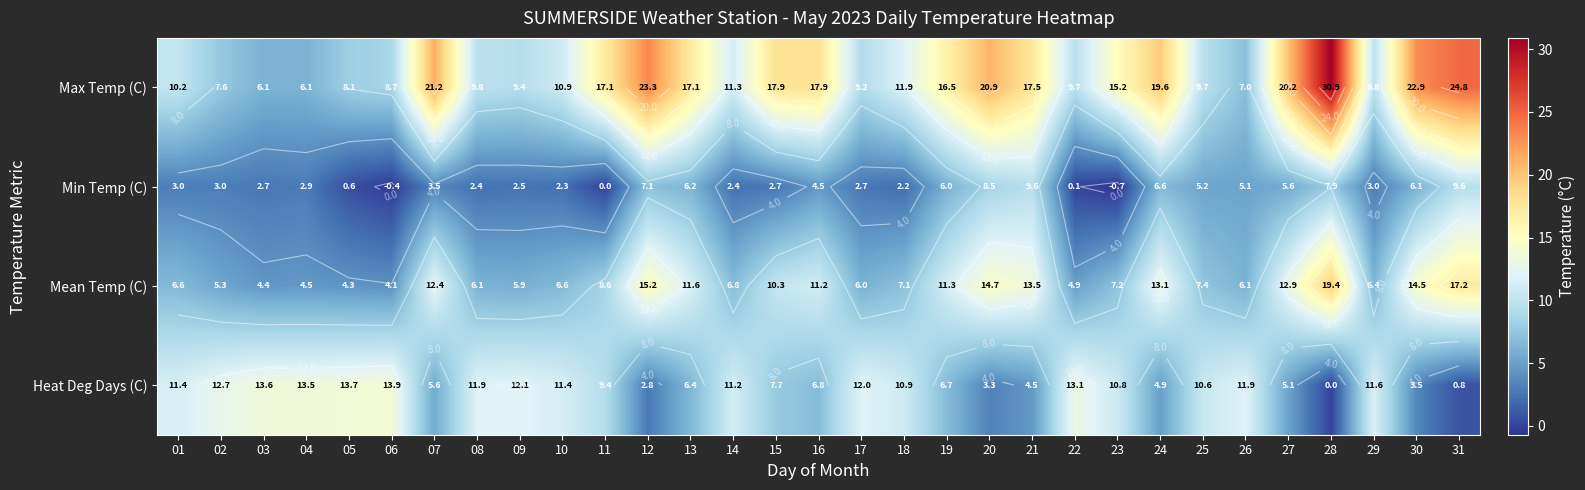

Where is Min Temp (C) nearest to the value 4?

07